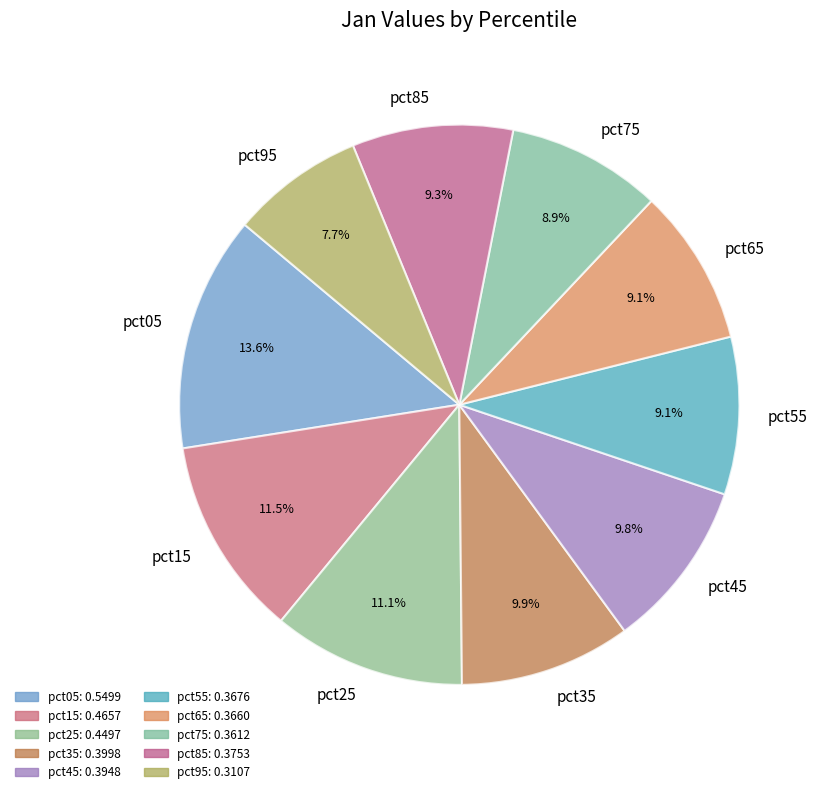

True or false: pct65 accounts for 9% of the total.

True